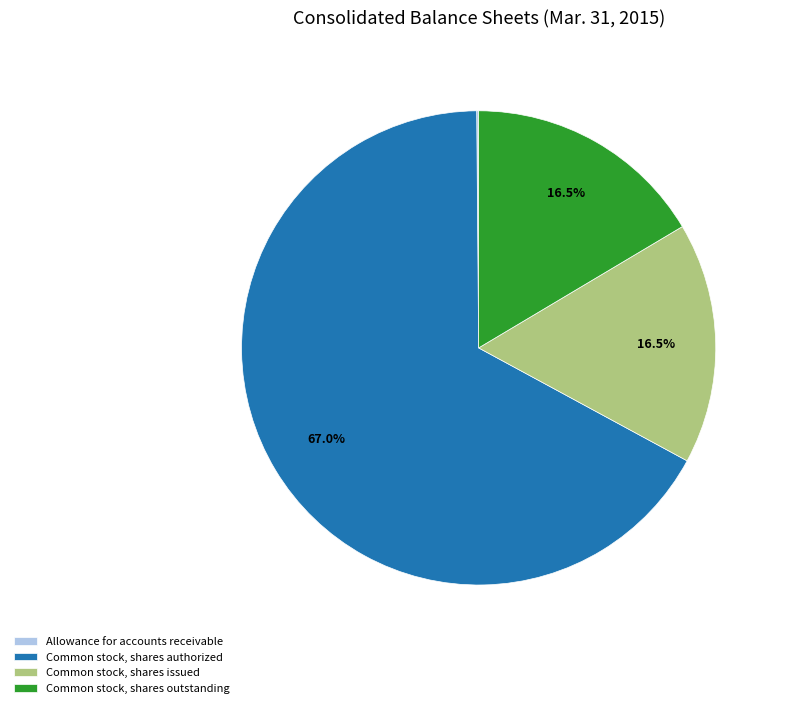

Which has a higher value, Common stock, shares authorized or Common stock, shares outstanding?

Common stock, shares authorized